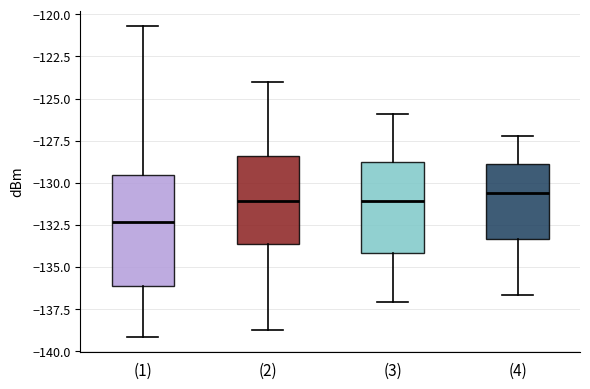

Reading left to right, read every box against the y-axis: the position of its median line, the range the box covers, and the ends of its whiskers. The values are not printed on the chart, so give them approximately, as read against the axis.

(1): median -132.5, box -136.0 to -129.5, whiskers -139.0 to -120.5
(2): median -131.0, box -133.5 to -128.5, whiskers -138.5 to -124.0
(3): median -131.0, box -134.0 to -128.5, whiskers -137.0 to -126.0
(4): median -130.5, box -133.5 to -129.0, whiskers -136.5 to -127.0